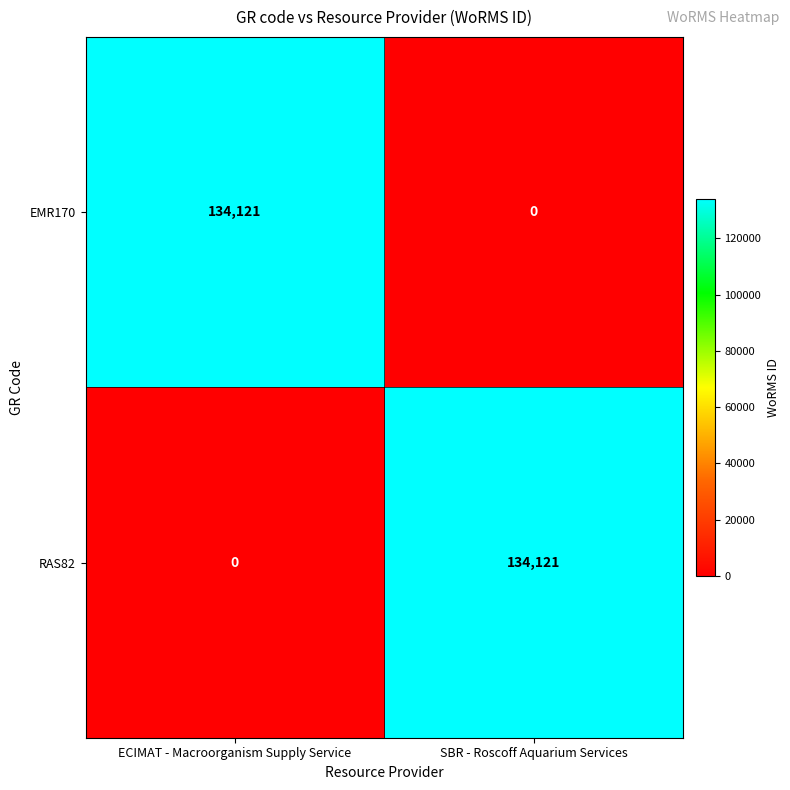

What is the total value across all series at SBR - Roscoff Aquarium Services?

134121